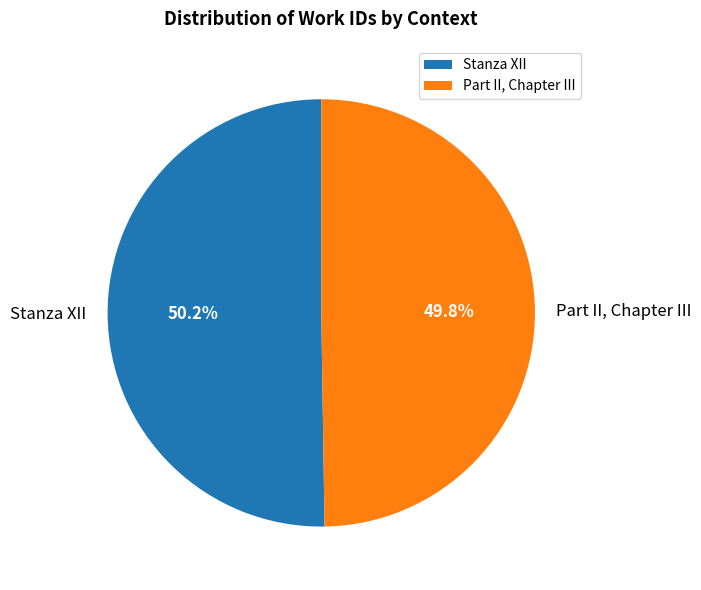

The Stanza XII slice represents 50% of the pie. True or false?

True